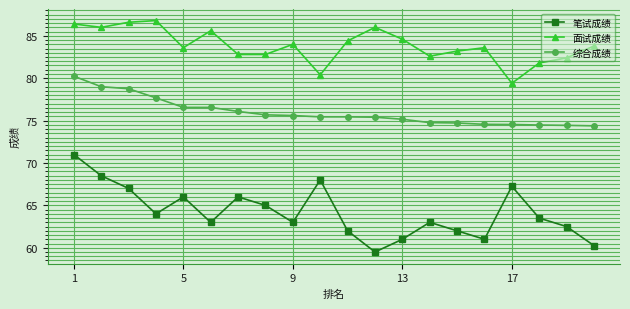

List the series in order of their peak value, lowest first.

笔试成绩, 综合成绩, 面试成绩